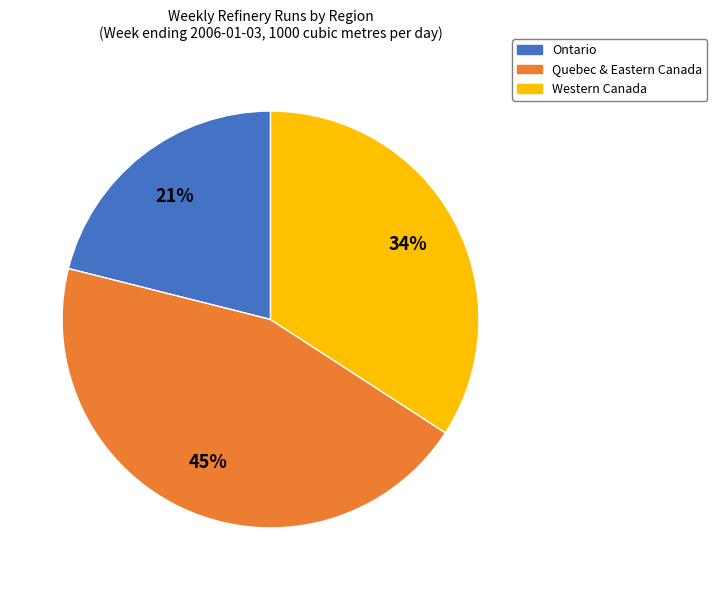

What is the ratio of the value at Western Canada to the value at Ontario?

1.6